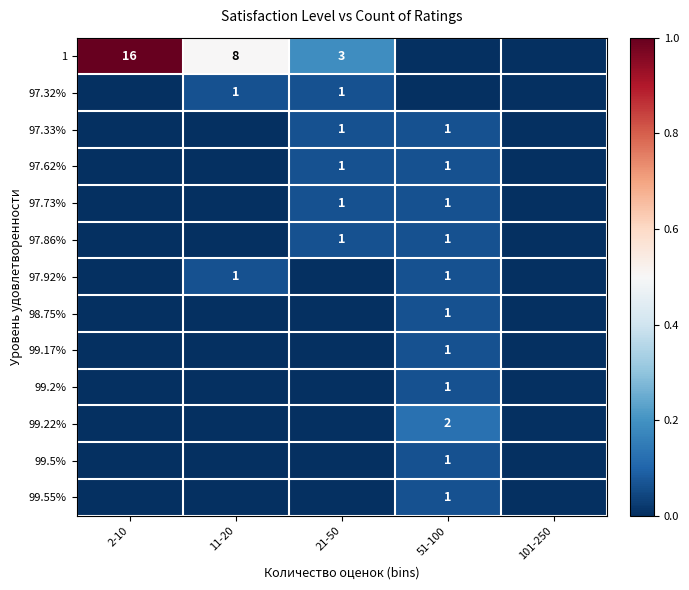

The value of 97.32% at 21-50 is 1. True or false?

True